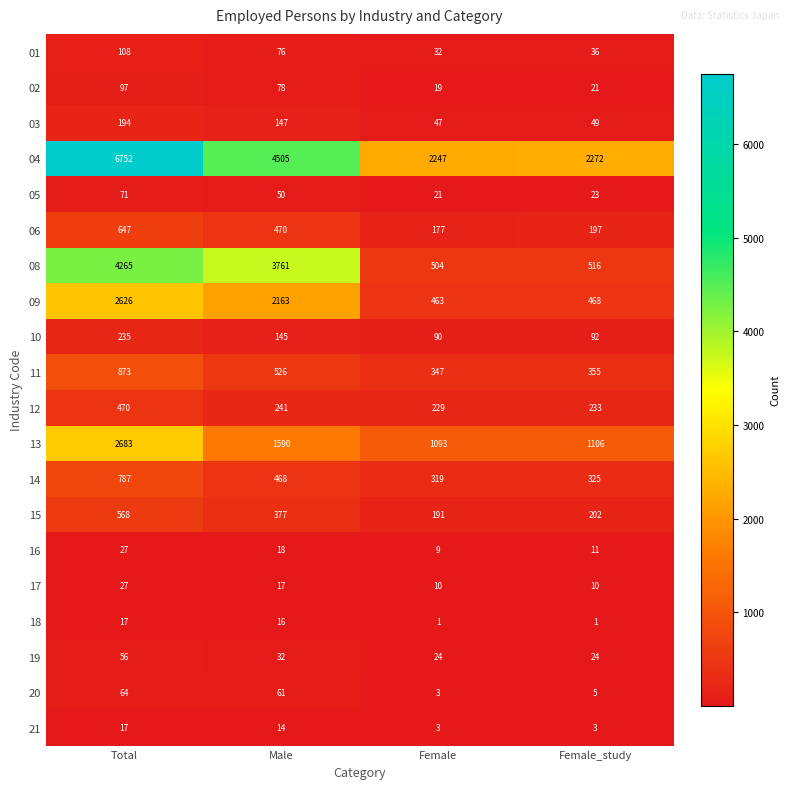

Which series has the widest spread of values?

04